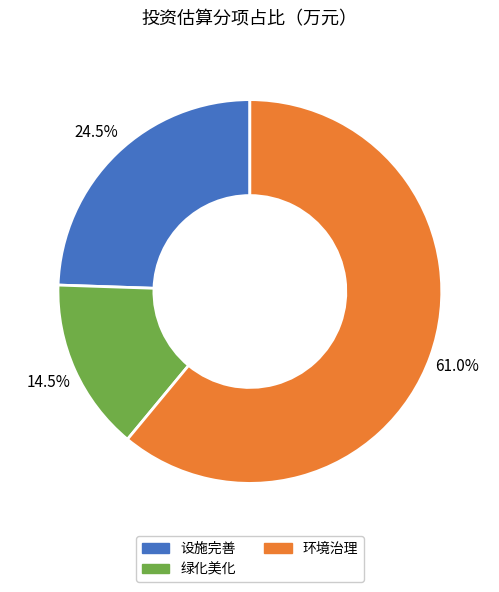

Does 绿化美化 represent more than half of the total?

No